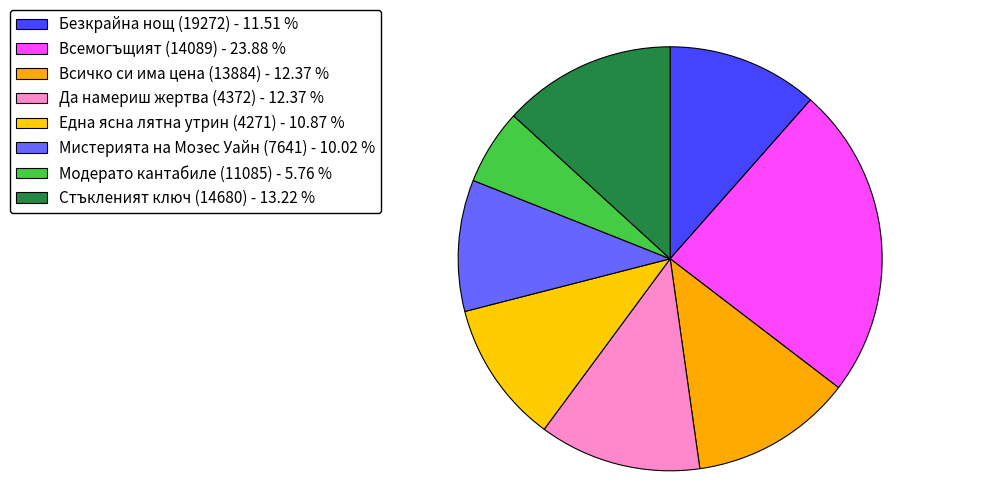

How many segments does this pie chart have?

8